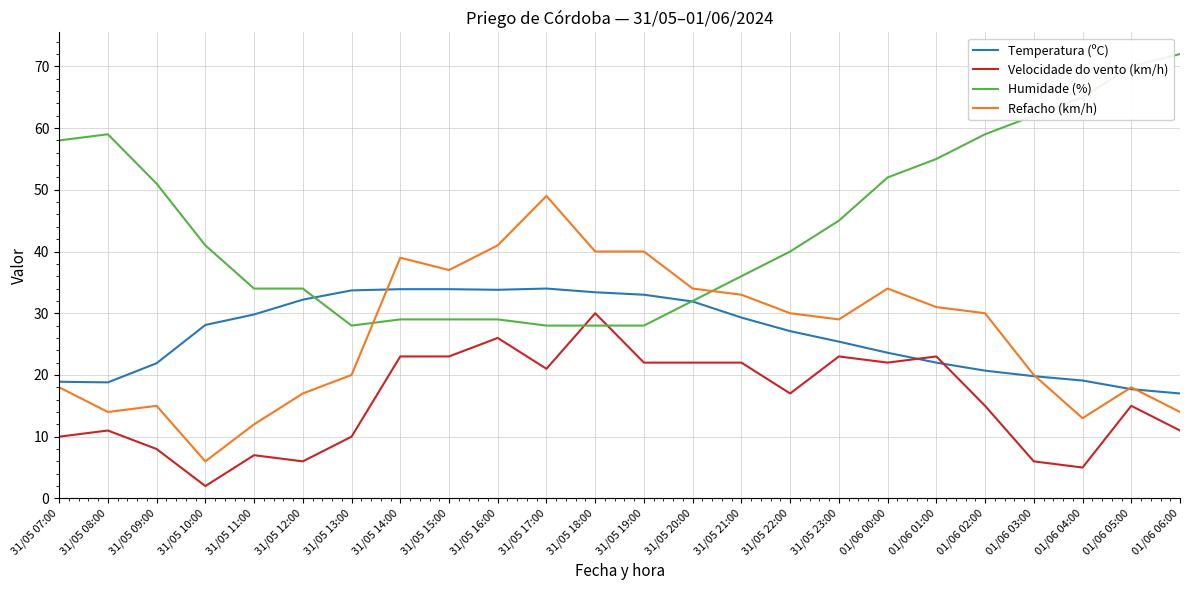

What is the sum of all Velocidade do vento (km/h) values?

380.0